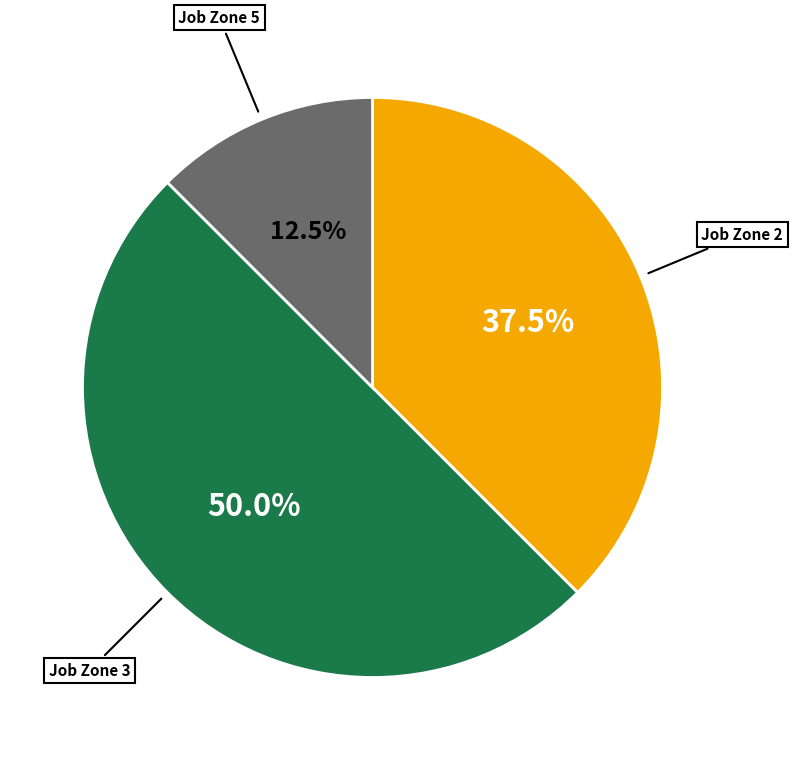

How many slices are in this pie chart?

3